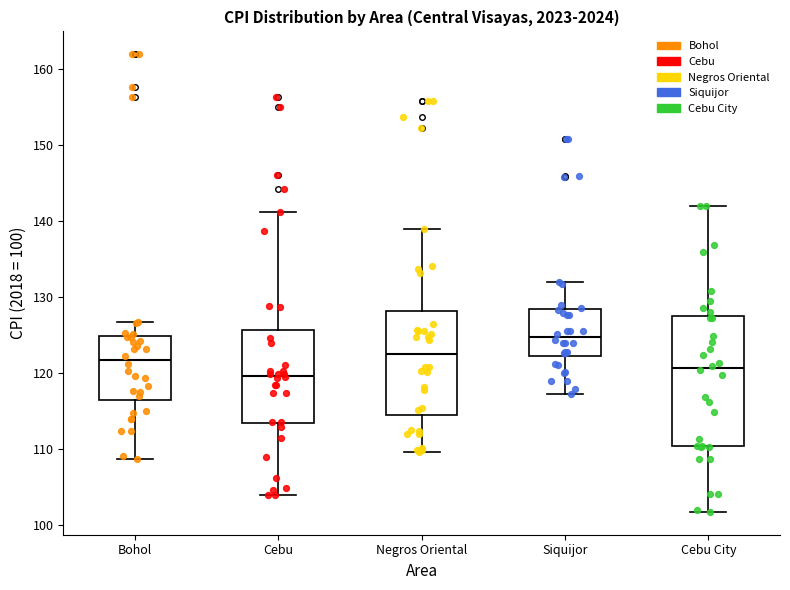

Reading left to right, transcribe this box plot: for each box, give where its median line is, the range the box spans, and where its two whiskers end, as read against the y-axis. The values are not printed on the chart, so give them approximately, as read against the axis.

Bohol: median 122, box 117 to 125, whiskers 109 to 127
Cebu: median 120, box 113 to 126, whiskers 104 to 141
Negros Oriental: median 123, box 114 to 128, whiskers 110 to 139
Siquijor: median 125, box 122 to 128, whiskers 117 to 132
Cebu City: median 121, box 110 to 127, whiskers 102 to 142